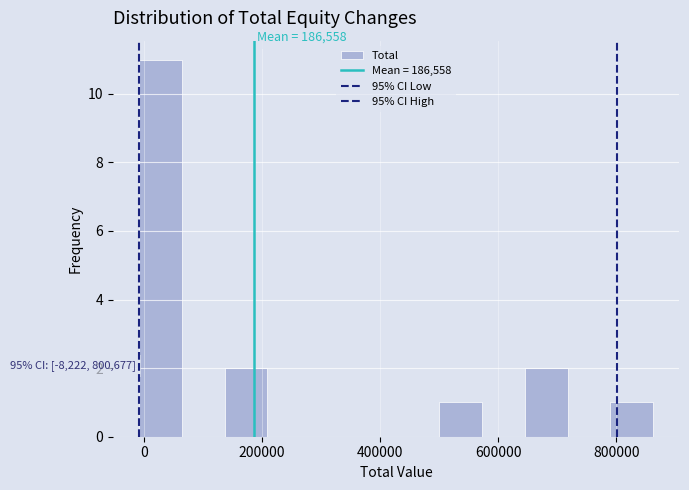

Around what value on the x-axis is the tallest bar? Give the approximate position of its centre, as read against the axis.

20000